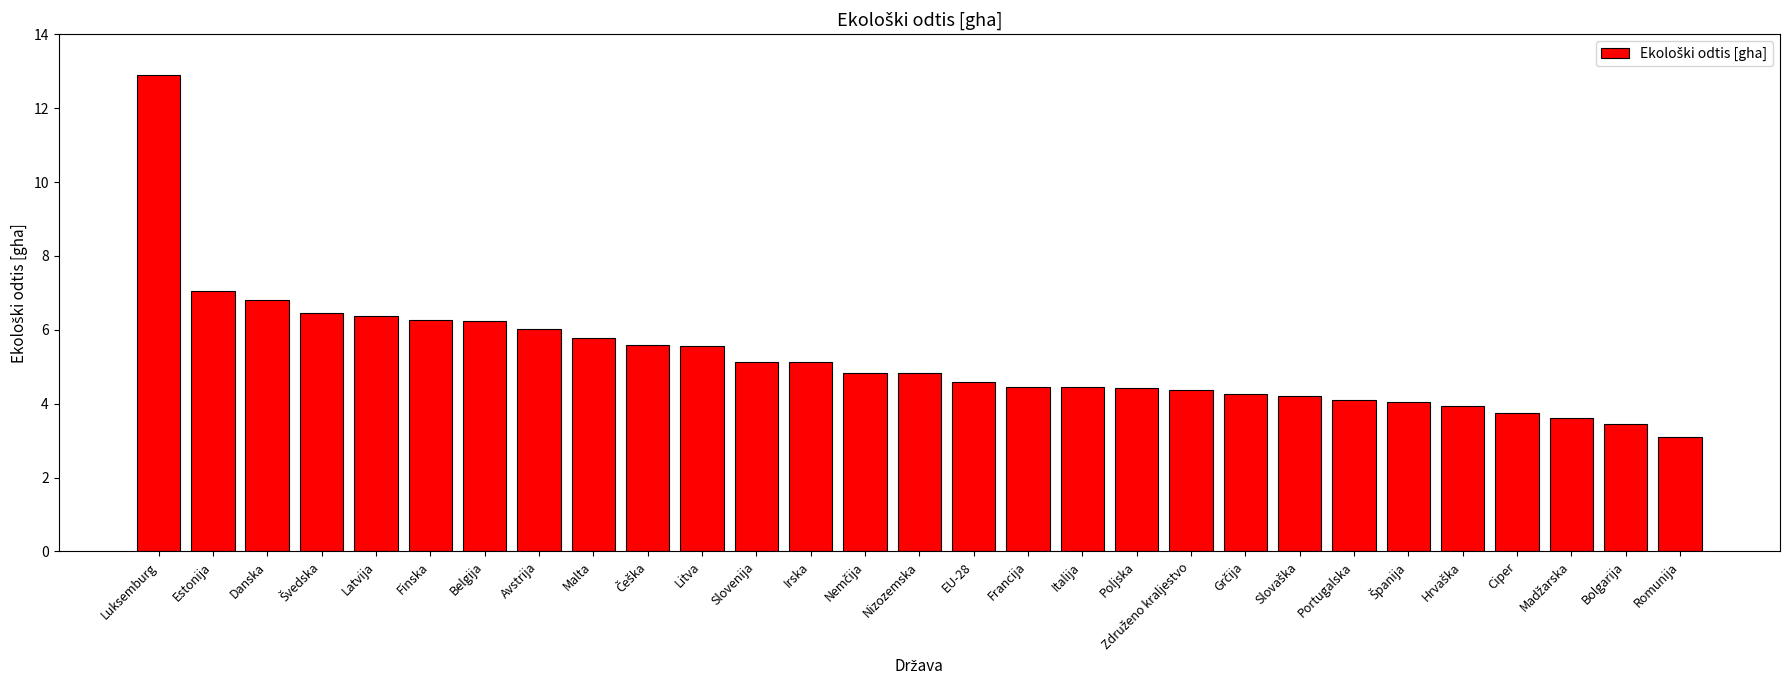

The chart shows a value of 12.9 at Luksemburg. True or false?

True